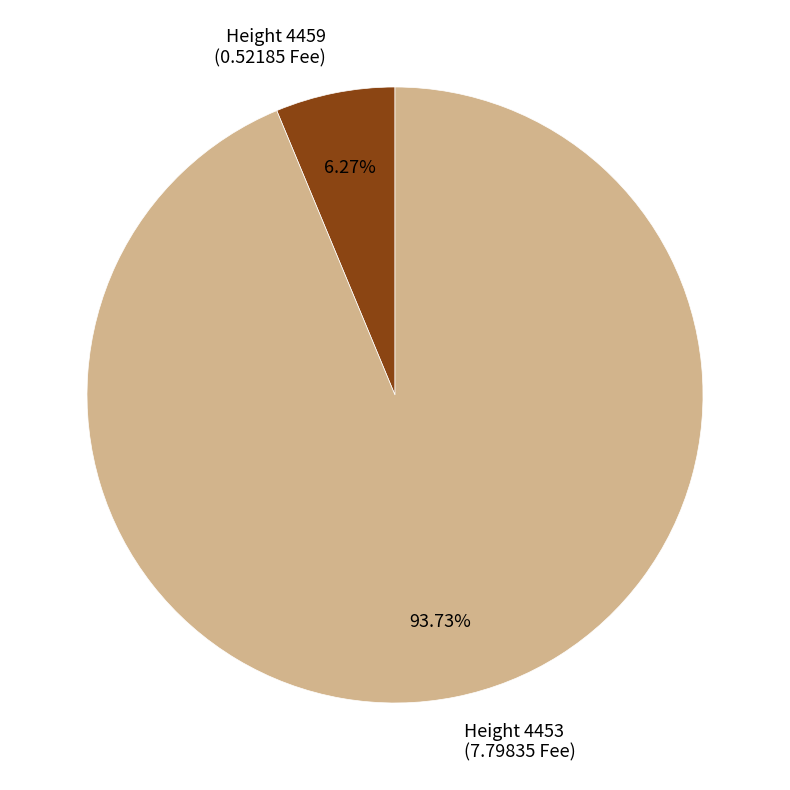

Is there a majority slice in this chart?

Yes